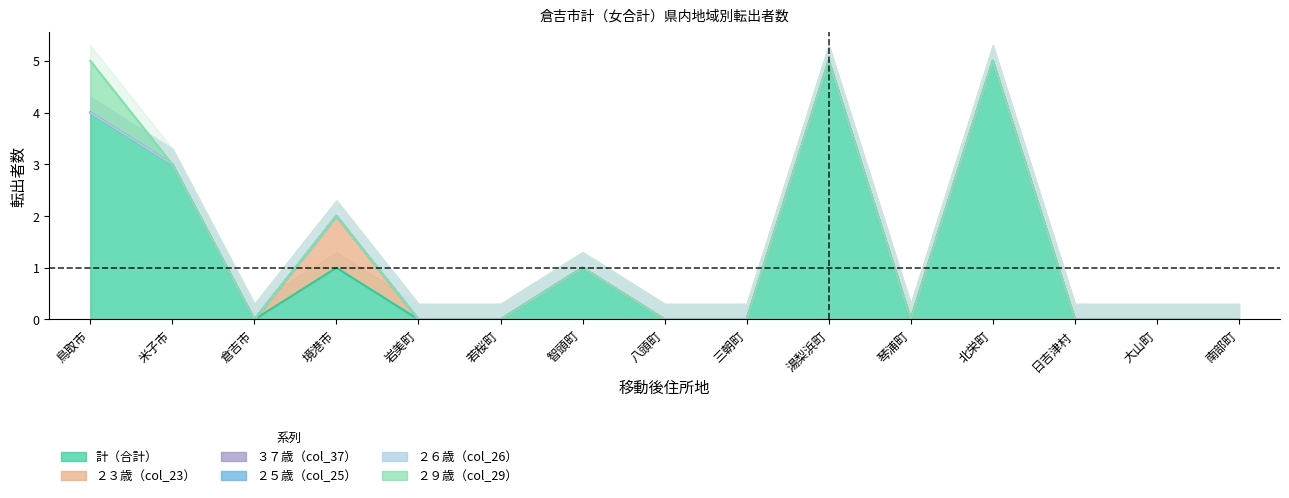

How many lines are shown in the chart?

6